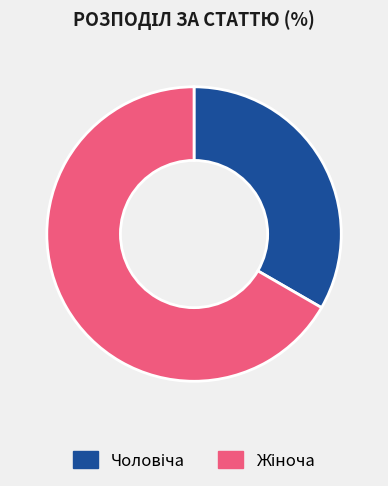

To the nearest percent, what portion does Жіноча represent?

67%